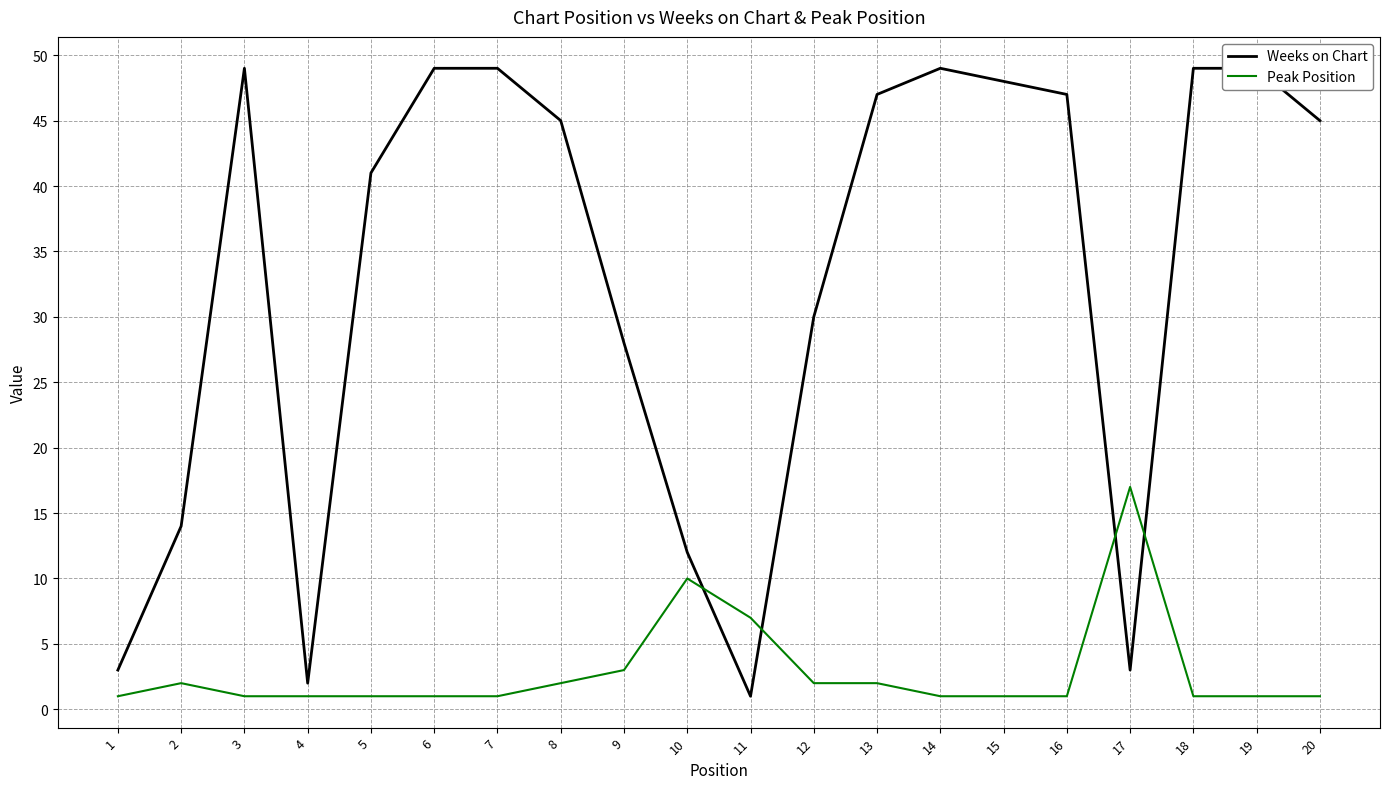

Which category has the highest value in the Peak Position series?

17